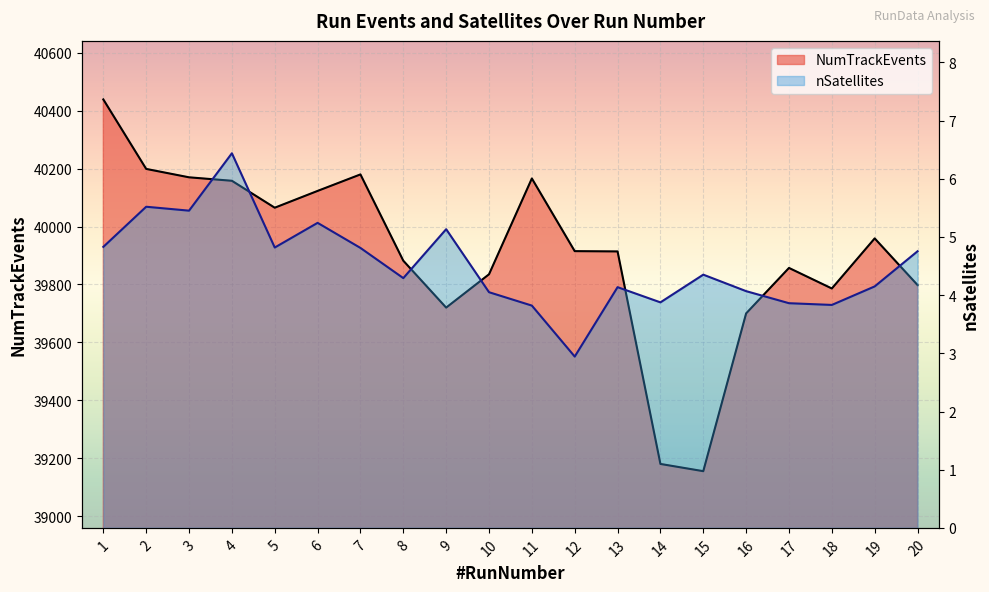

Where does the nSatellites series first go above 4?

1